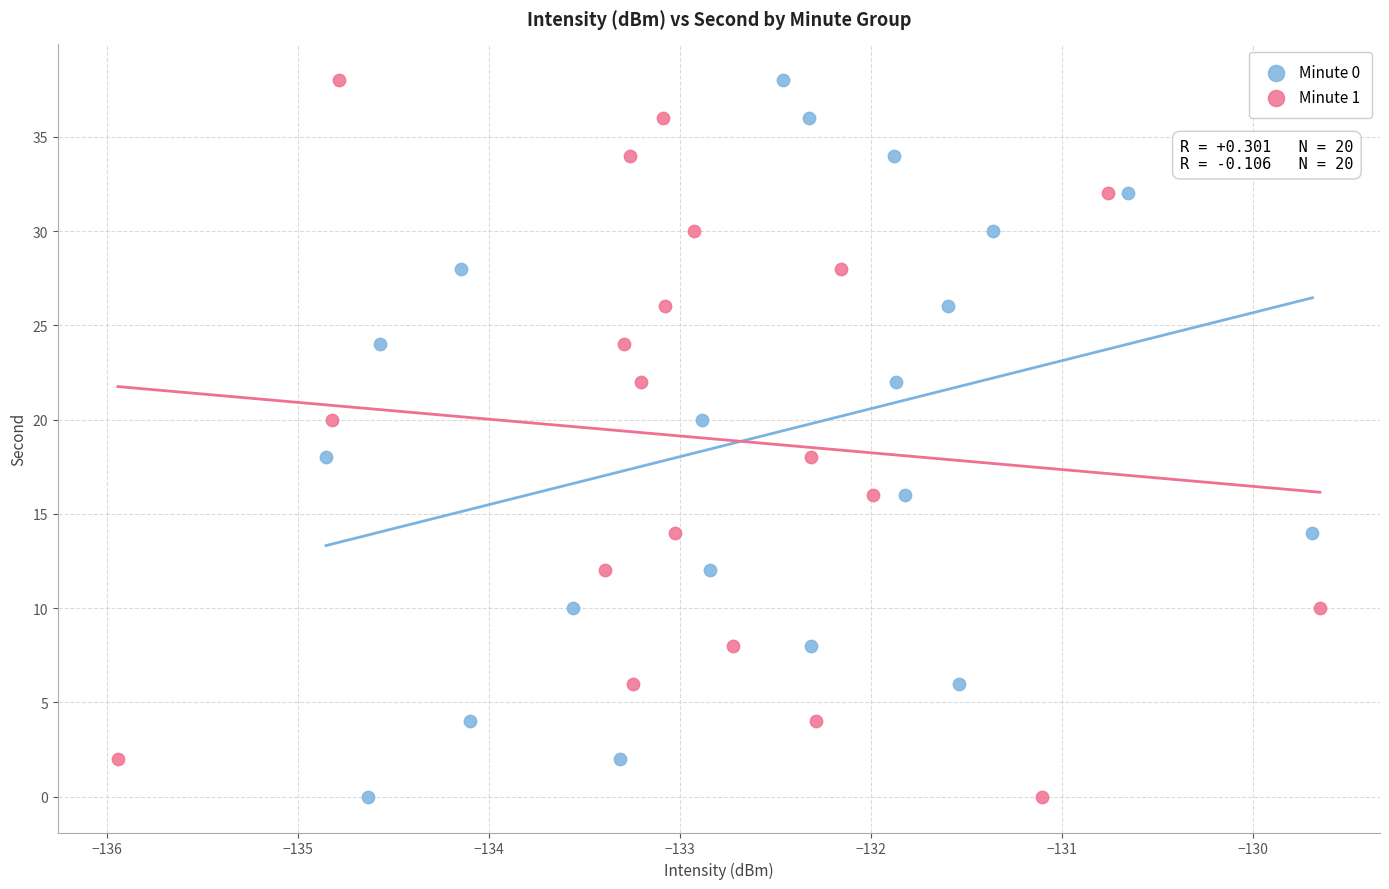

What are all the series names shown in the legend?

Minute 0, Minute 1